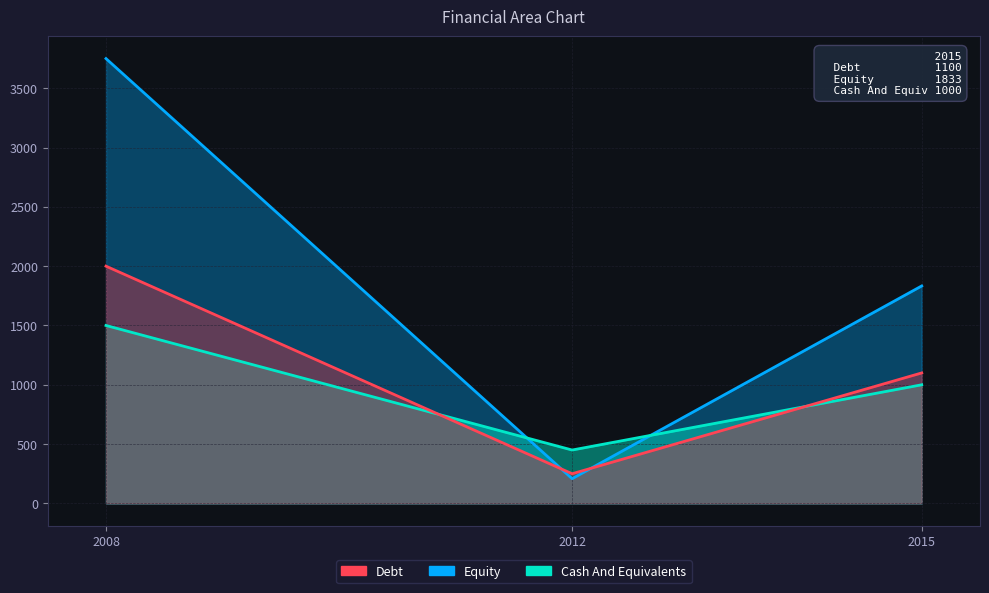

What is the difference between the maximum and minimum values in the Debt series?

1750